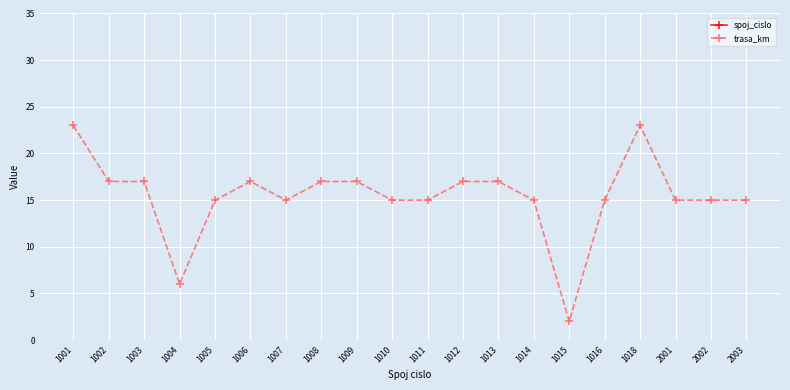

What is the spread (max minus min) of values at 1001?

978